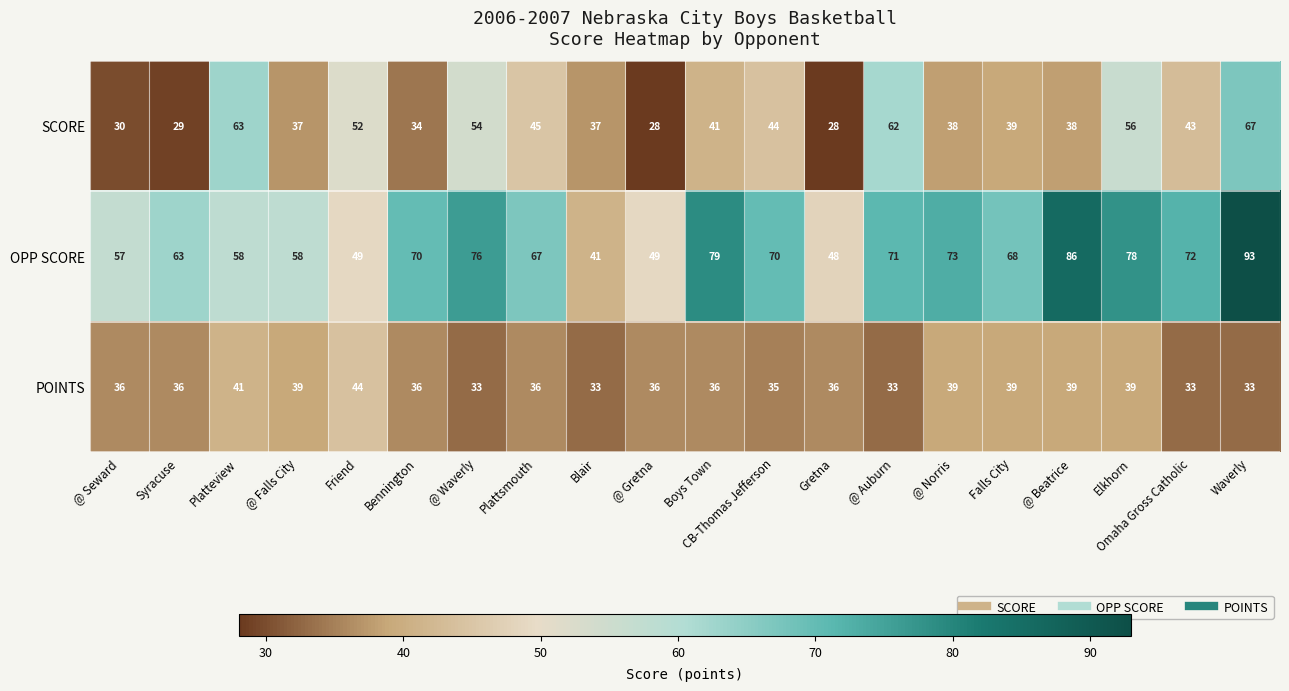

Read the POINTS value at Syracuse.

36